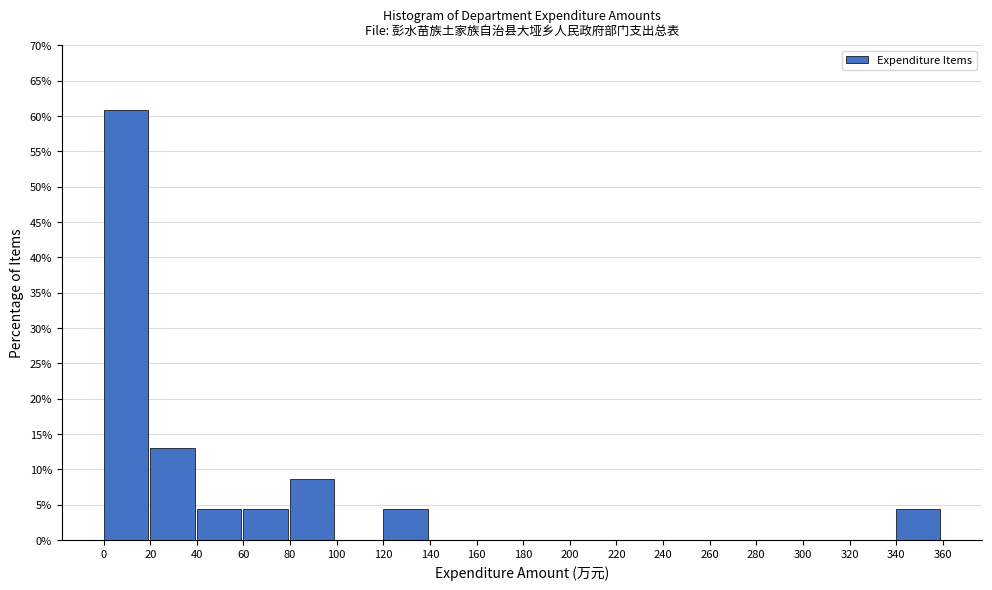

What is the height of the bar covering 40 to 60 on the x-axis? The values are not printed on the chart, so give them approximately, as read against the axis.

4.5